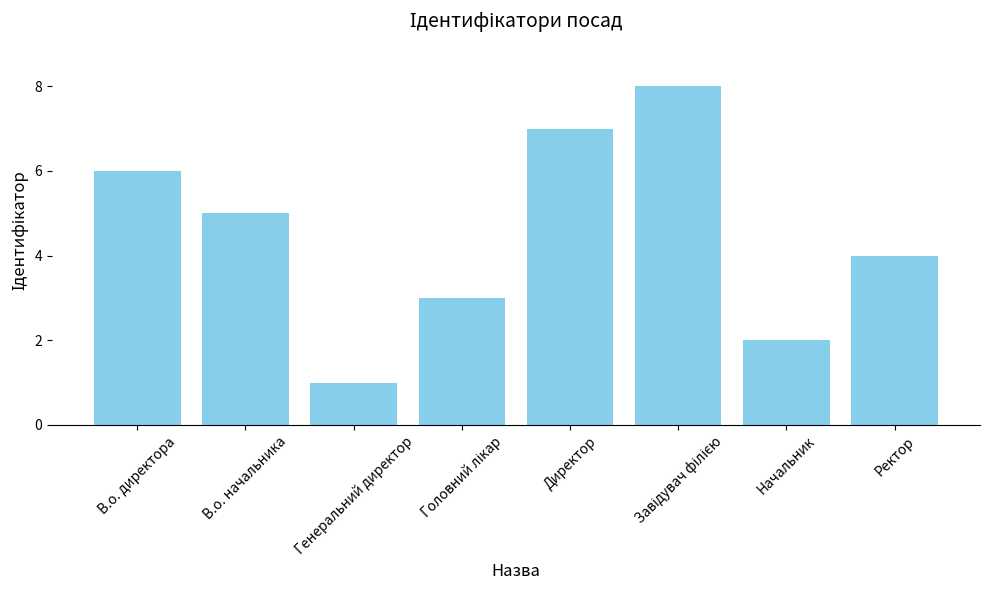

What is the label of the 7th bar from the left?

Начальник